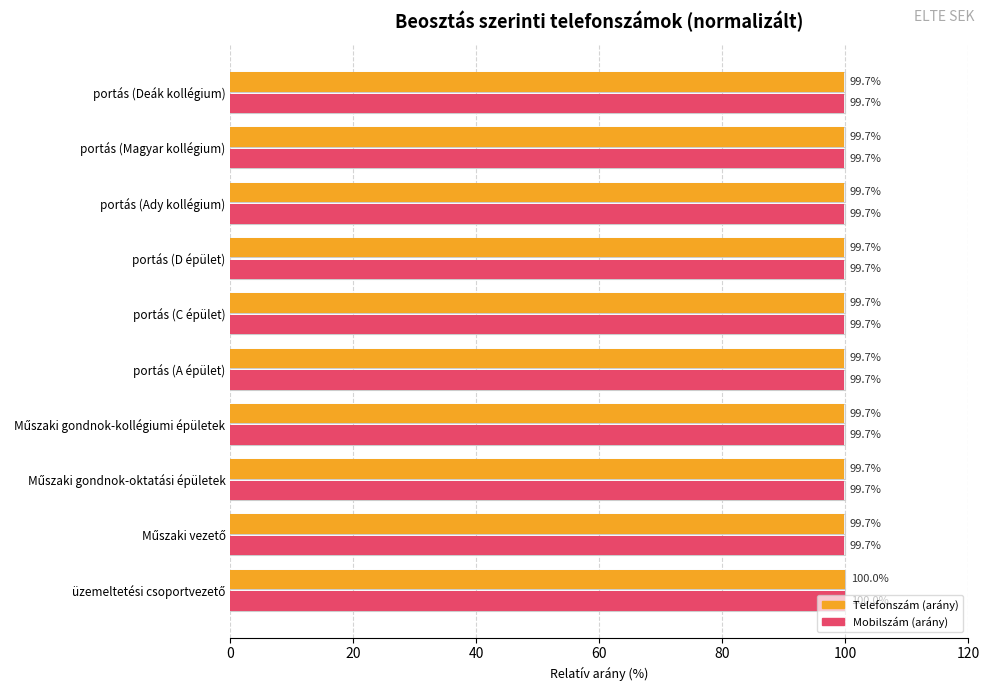

Is the value of Mobilszám (arány) at portás (C épület) greater than the value of Telefonszám (arány) at portás (Magyar kollégium)?

Yes